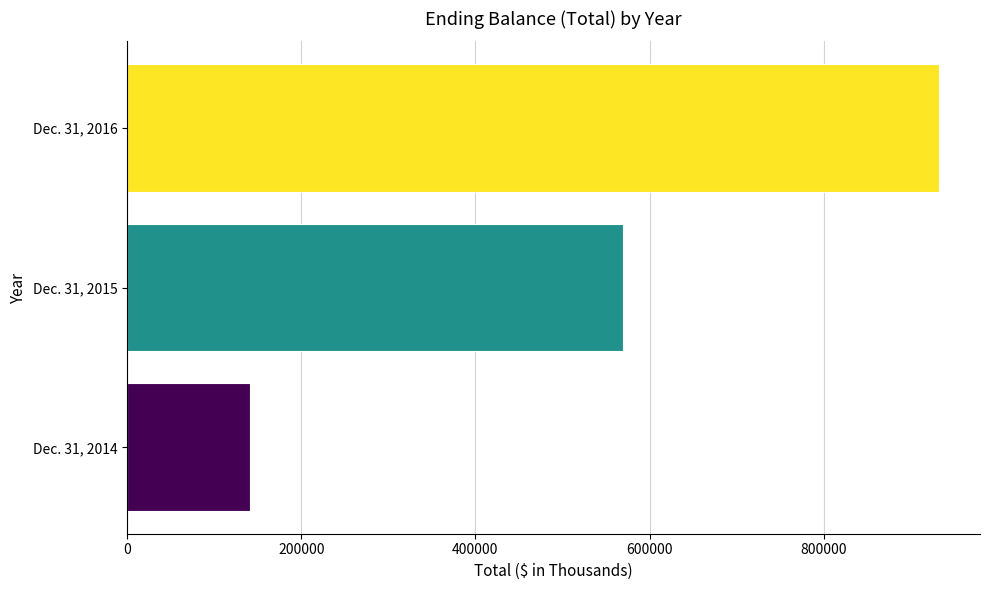

Which has a higher value, Dec. 31, 2016 or Dec. 31, 2015?

Dec. 31, 2016